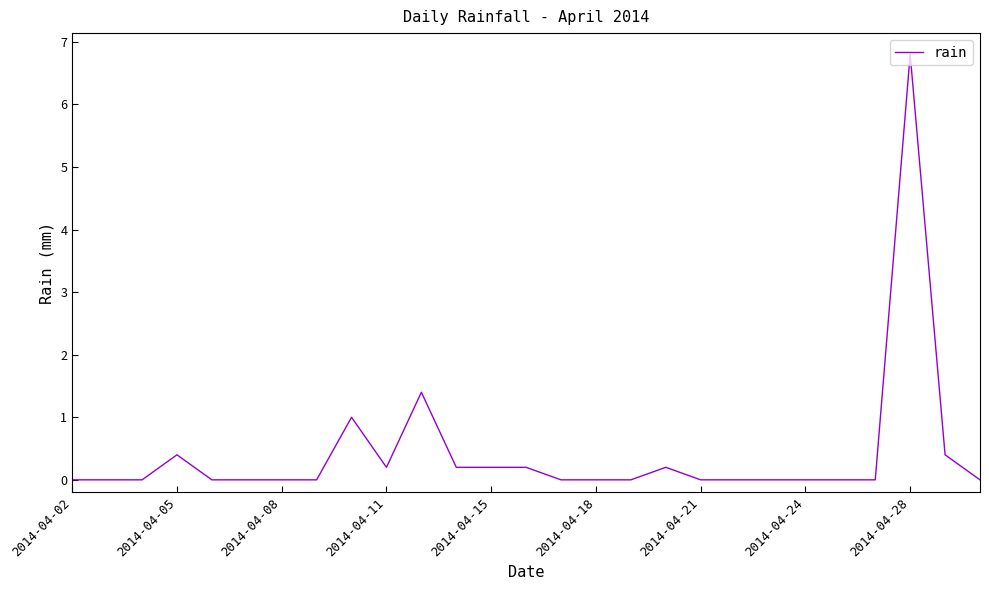

Does the chart display data point markers on the line(s)?

No